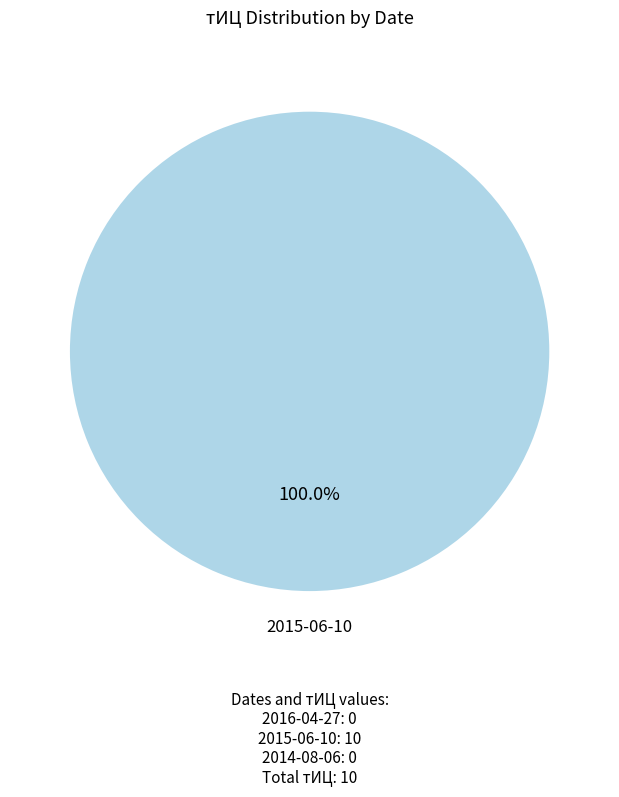

Is there a majority slice in this chart?

Yes